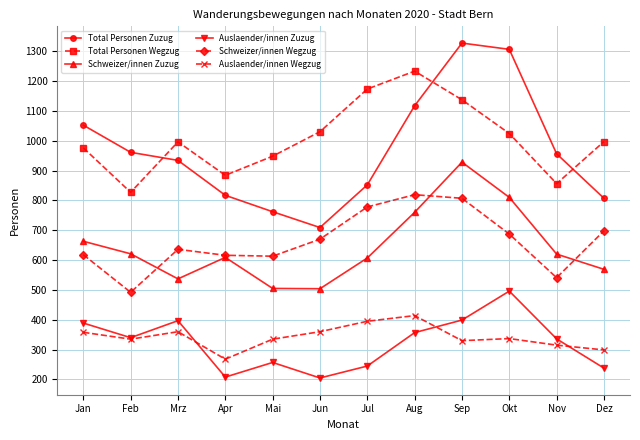

Is it true that Auslaender/innen Zuzug equals 245 at Jul?

True